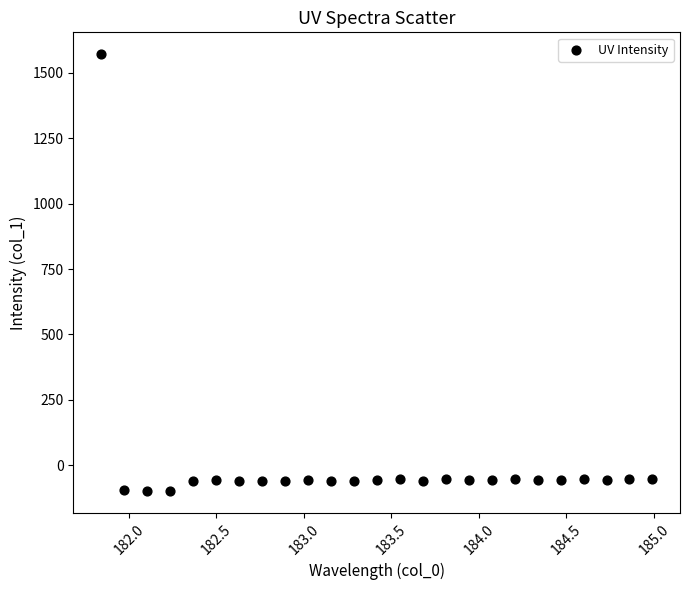

What is the range of Y values (max minus min)?

1670.0